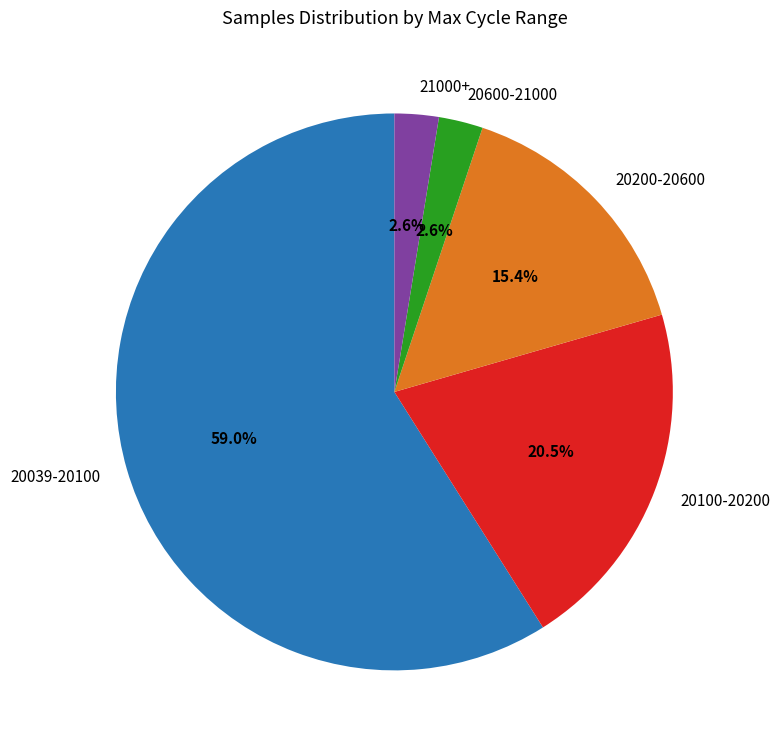

What is the majority slice?

20039-20100